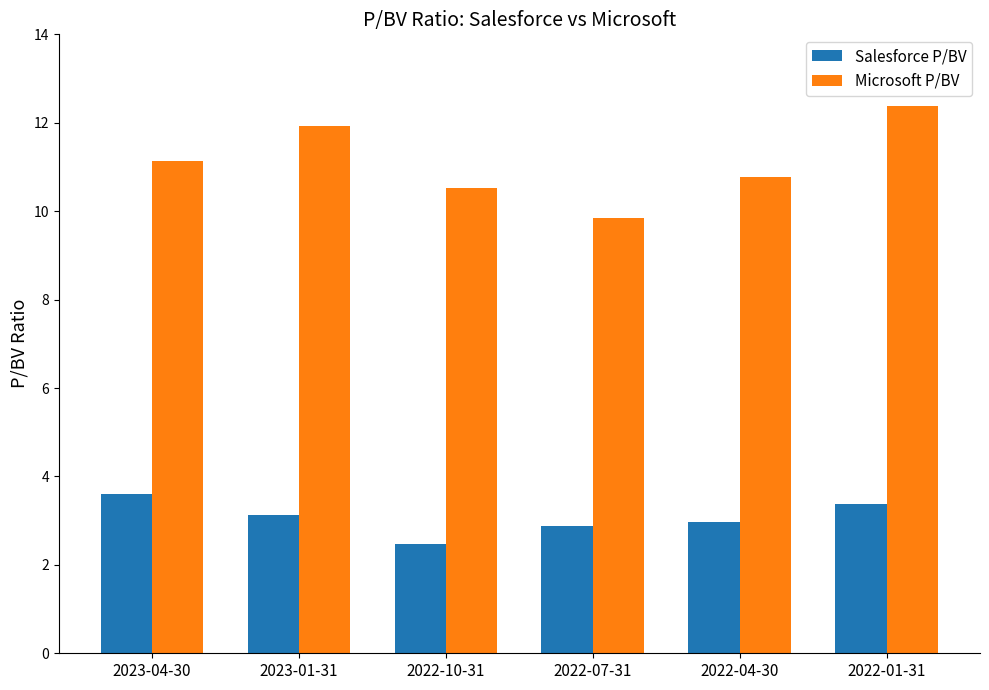

Reading right to left, what are all the values shown in this chart?

Salesforce P/BV: 2022-01-31=3.4	2022-04-30=3.0	2022-07-31=2.9	2022-10-31=2.5	2023-01-31=3.1	2023-04-30=3.6
Microsoft P/BV: 2022-01-31=12.4	2022-04-30=10.8	2022-07-31=9.8	2022-10-31=10.5	2023-01-31=11.9	2023-04-30=11.1